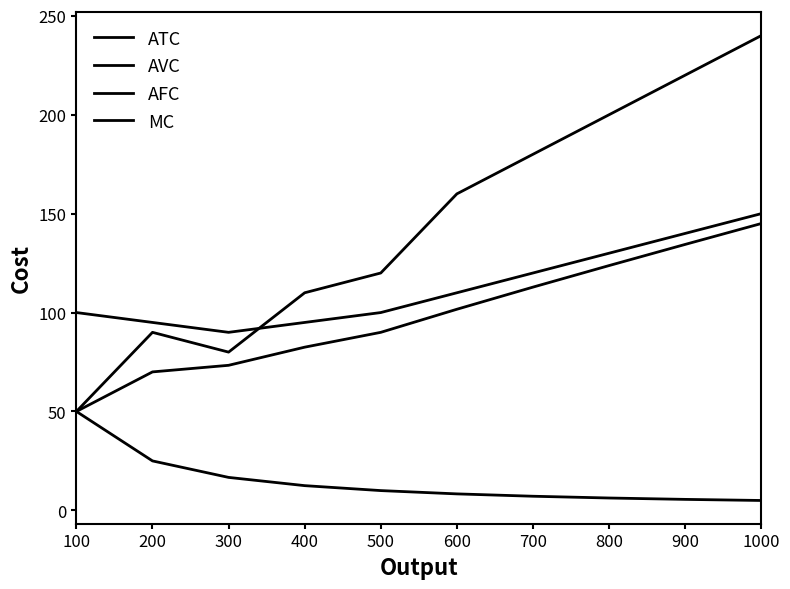

What is the highest value of the AFC series?

50.0